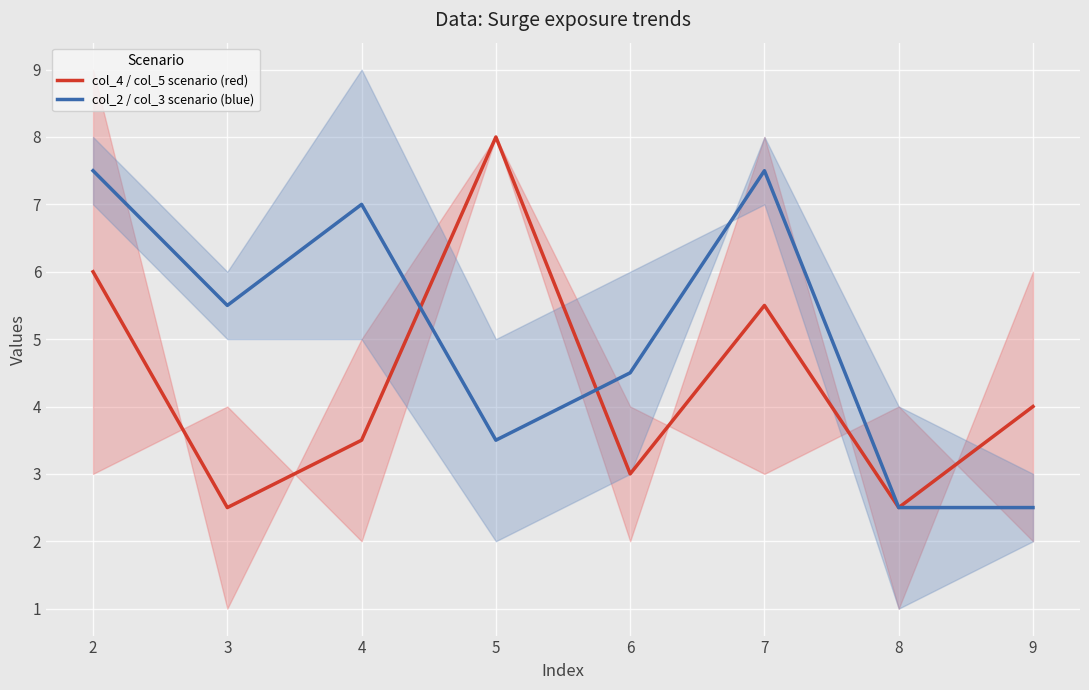

Where is col_4 / col_5 scenario (red) nearest to the value 5?

7